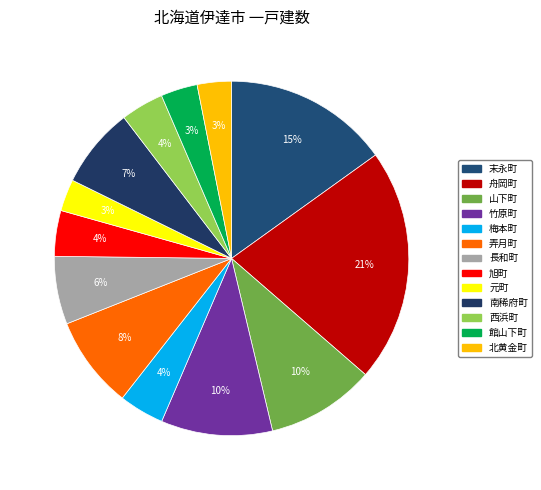

What percentage is the 館山下町 slice, to the nearest percent?

3%